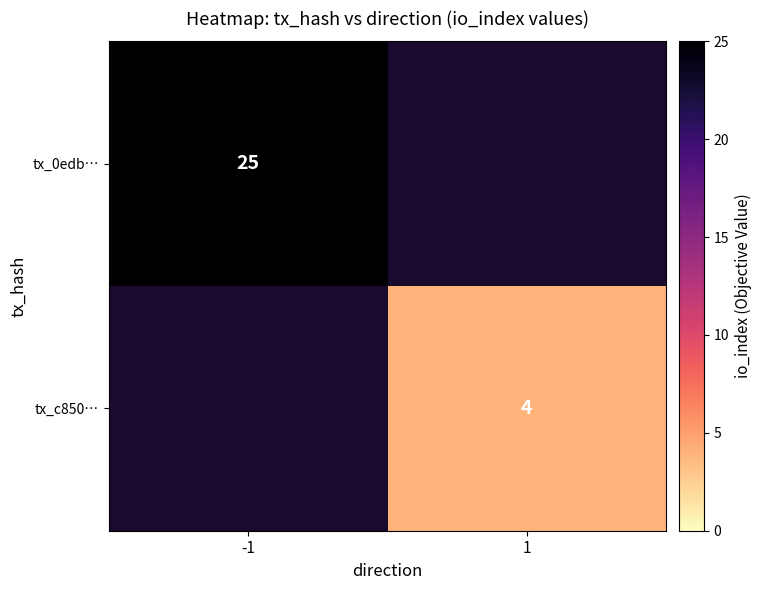

Is the value of tx_0edb… at -1 greater than the value of tx_c850… at 1?

Yes